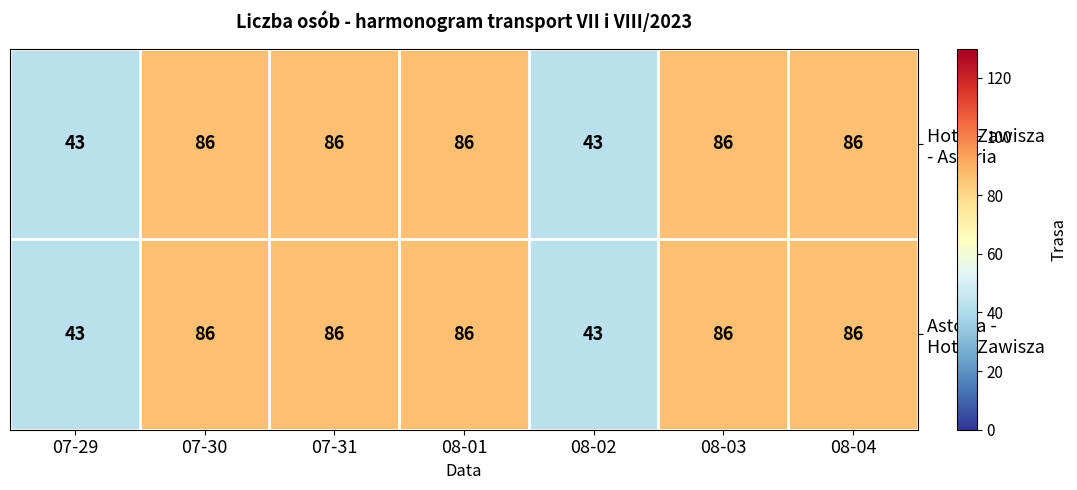

What is the minimum value shown in the chart?

43